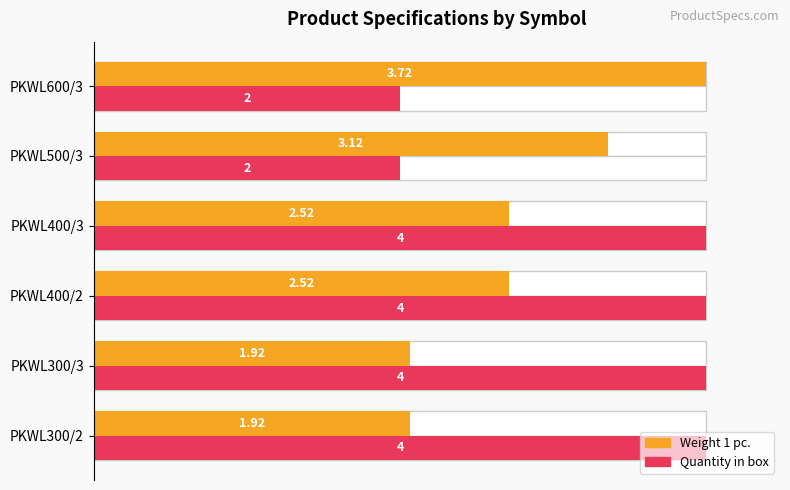

How many categories are shown in the chart?

6